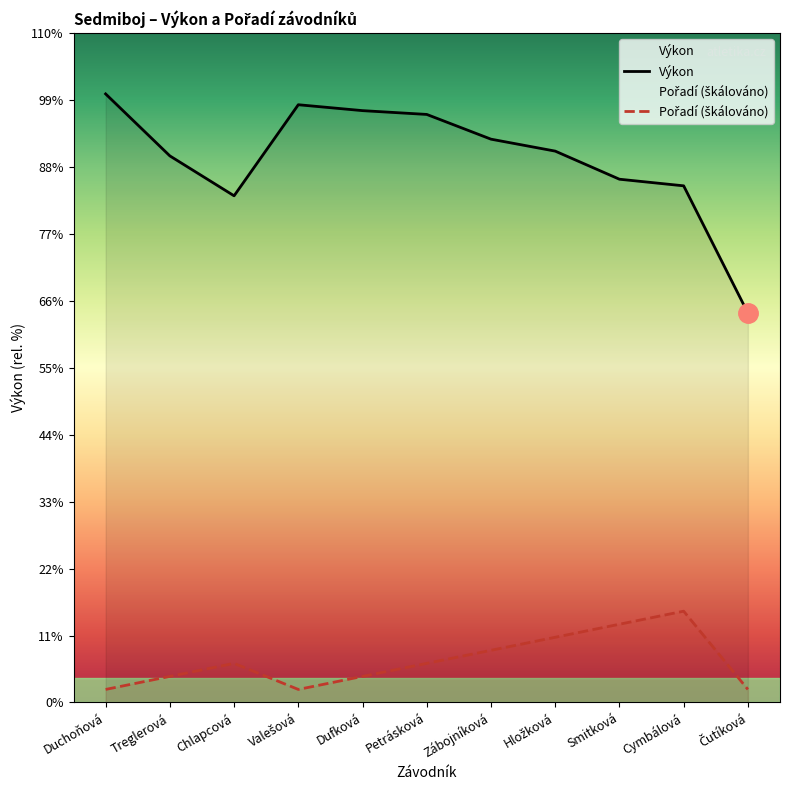

Which series has the largest total across all categories?

Výkon